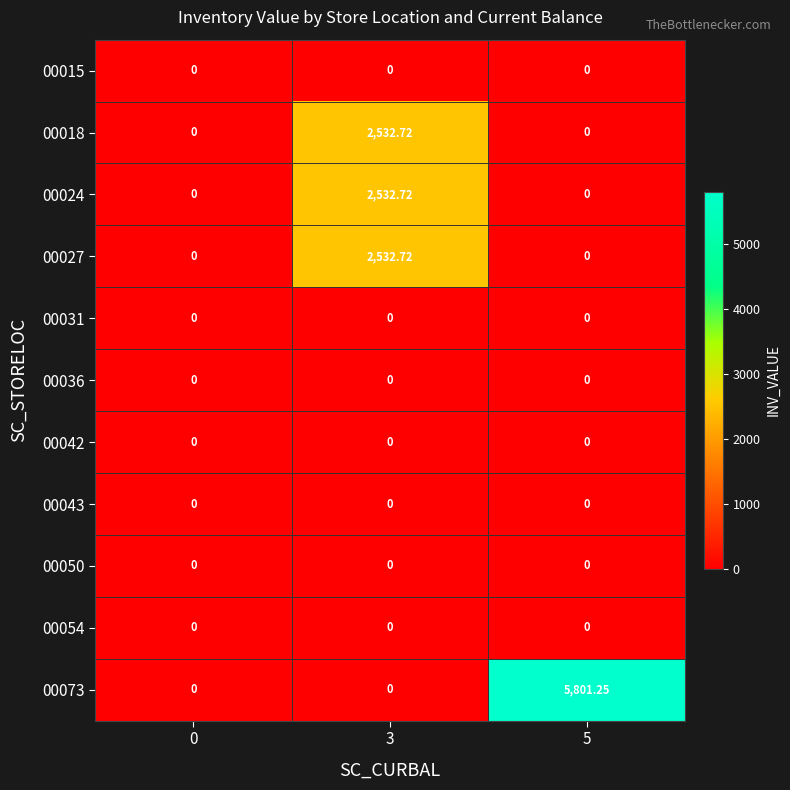

How many series are shown in this chart?

11